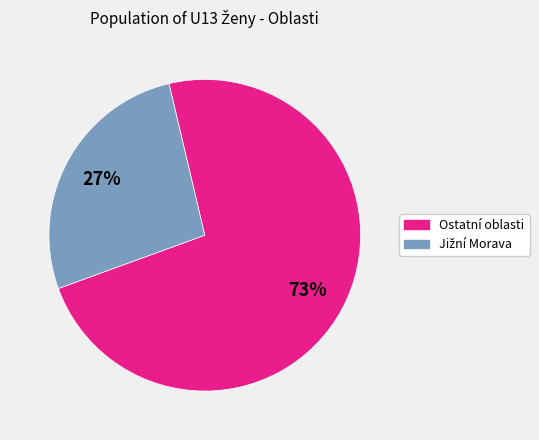

How many segments does this pie chart have?

2